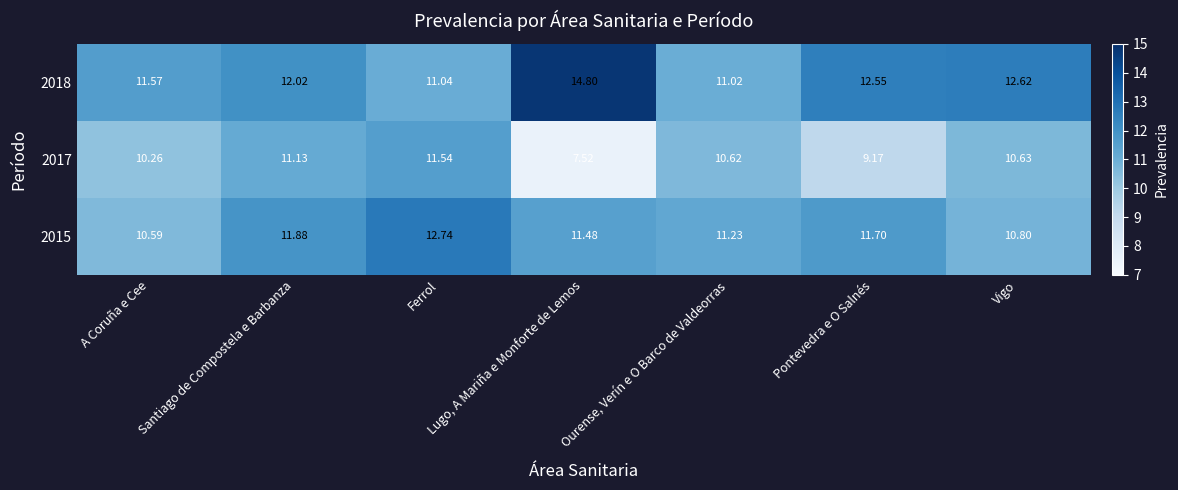

At which label does 2018 reach its minimum?

Ourense, Verín e O Barco de Valdeorras